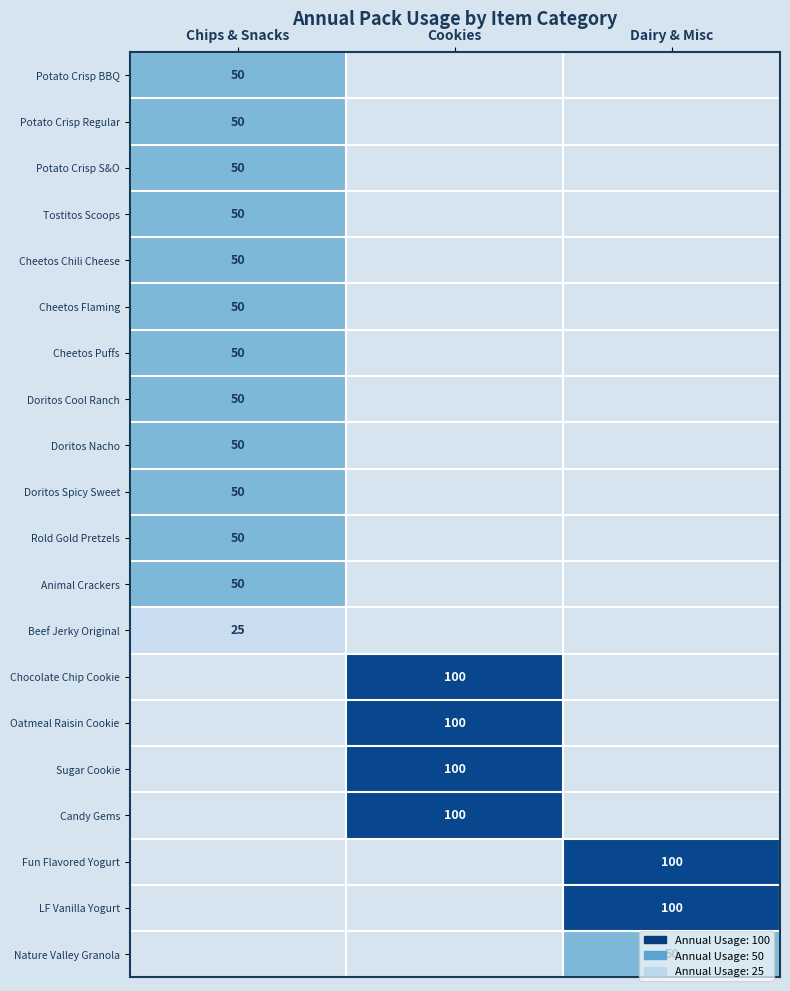

The Candy Gems series shows 157 at Cookies. True or false?

False